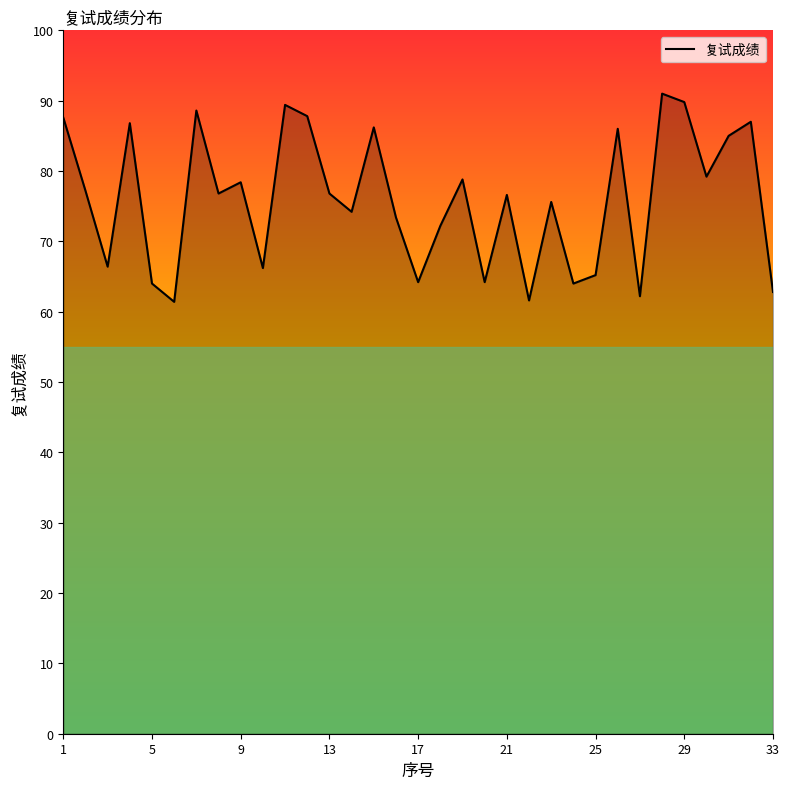

What is the smallest value displayed?

61.4